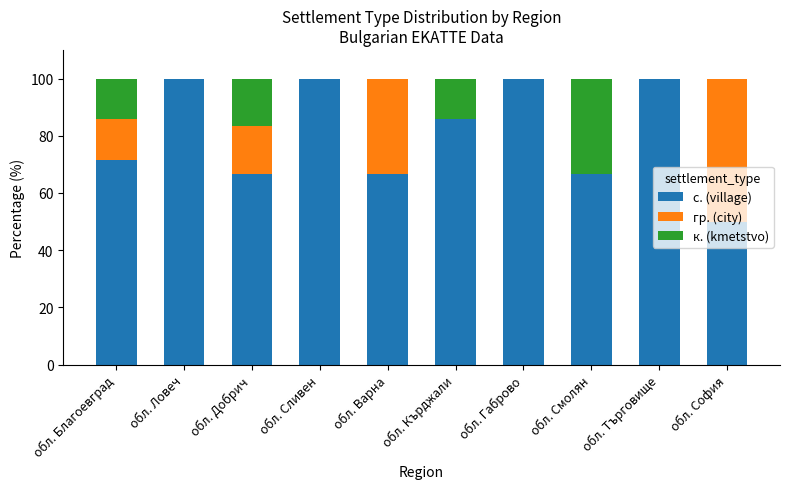

What is the total value across all series at обл. София?

100.0